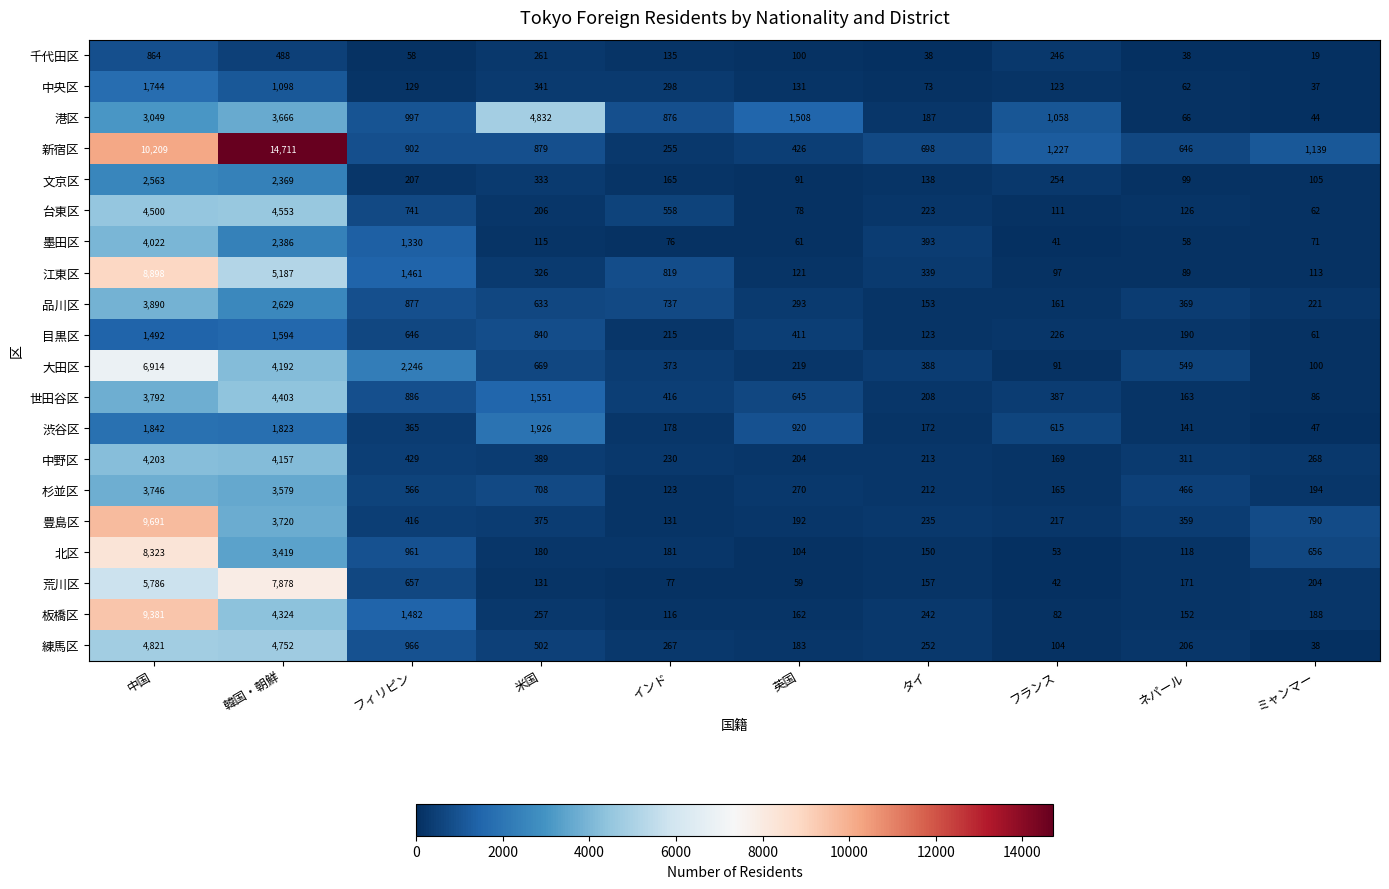

Which series has the largest range (max minus min)?

新宿区